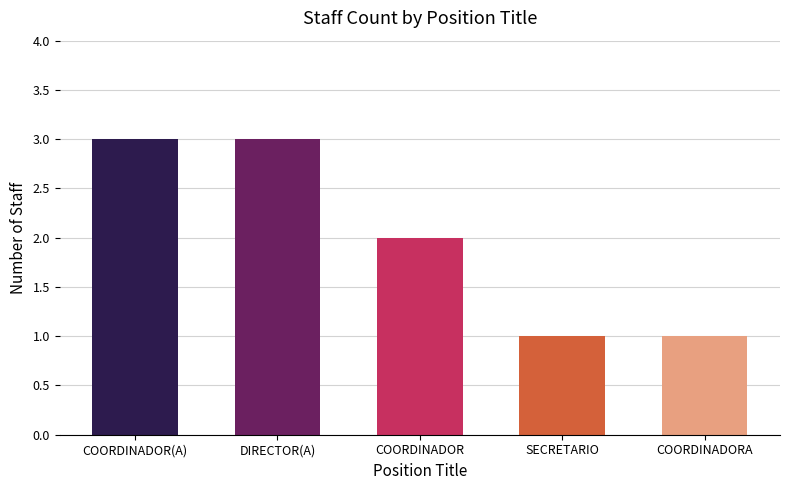

What is the ratio of the value at SECRETARIO to the value at COORDINADOR?

0.5